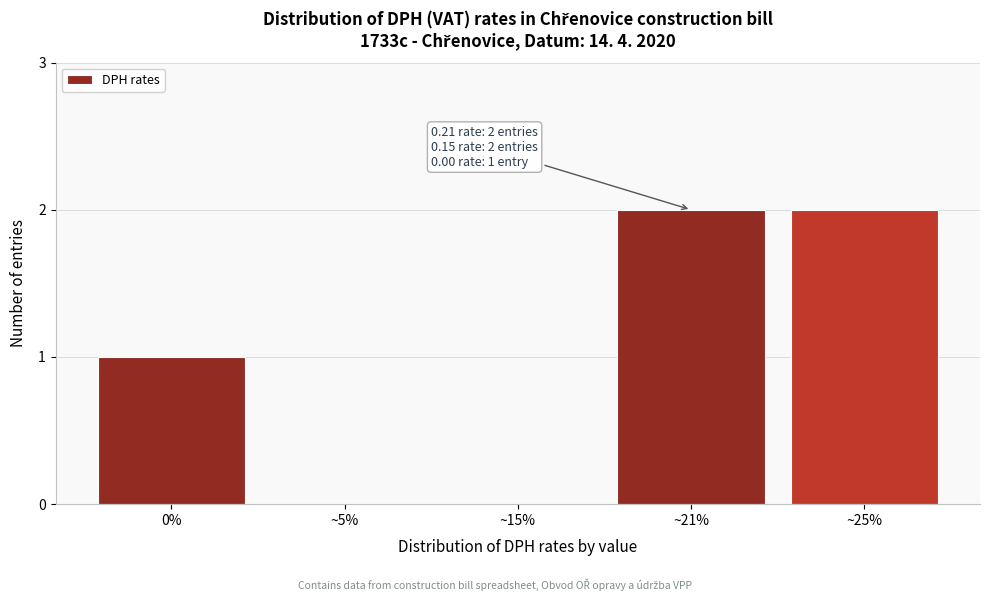

Reading left to right, extract all data points from this chart.

0%=1	~5%=0	~15%=0	~21%=2	~25%=2